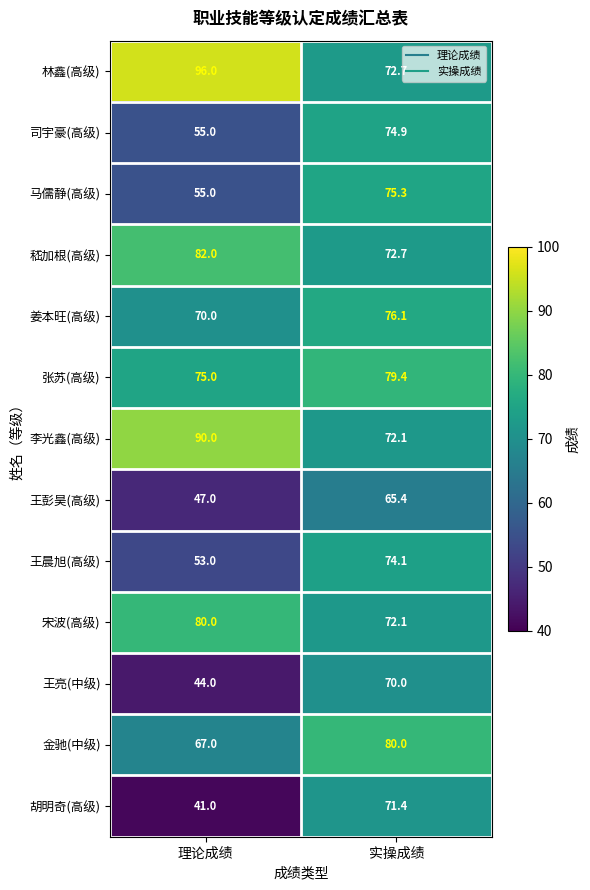

What is the sum of all 王亮(中级) values?

114.0